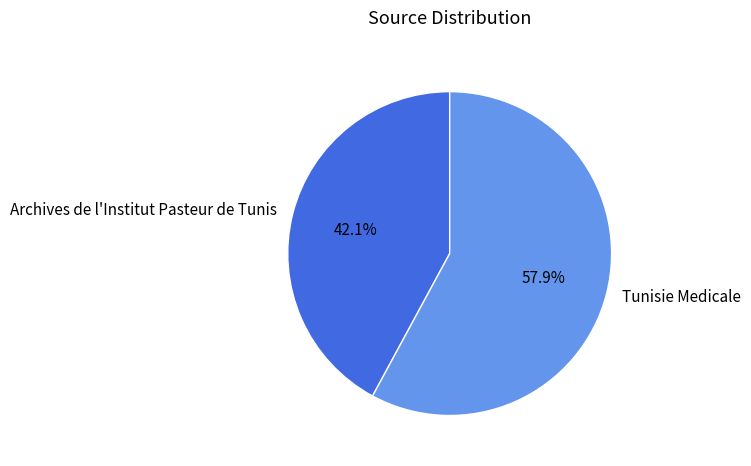

How many segments does this pie chart have?

2